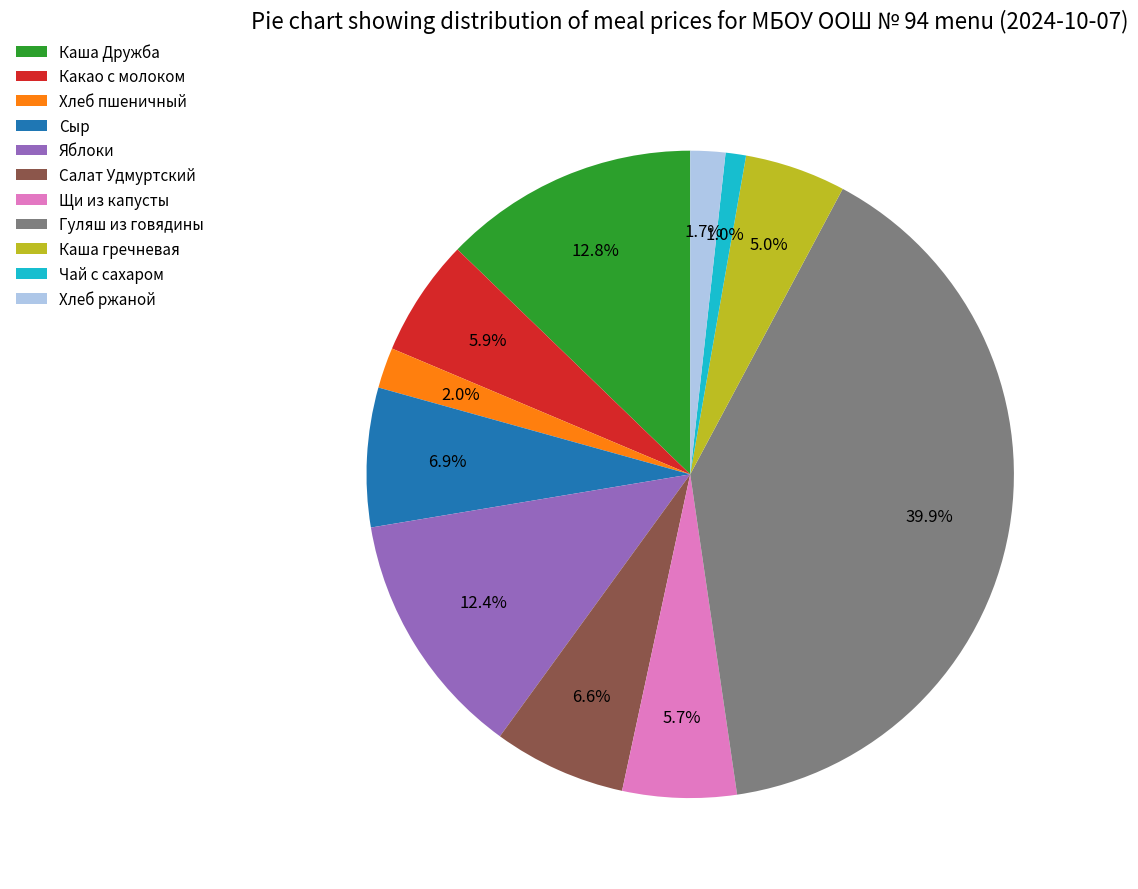

Which category has the biggest portion of the pie?

Гуляш из говядины